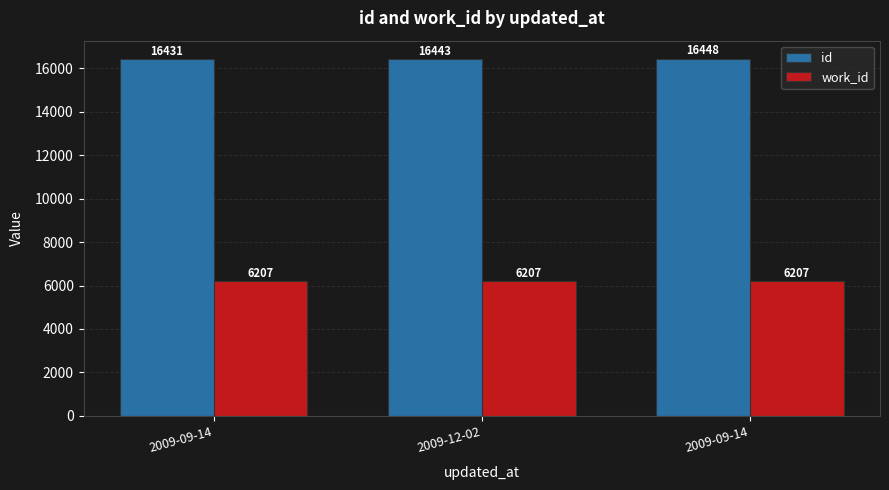

Reading left to right, extract all data points from this chart.

id: 16431	16443	16448
work_id: 6207	6207	6207